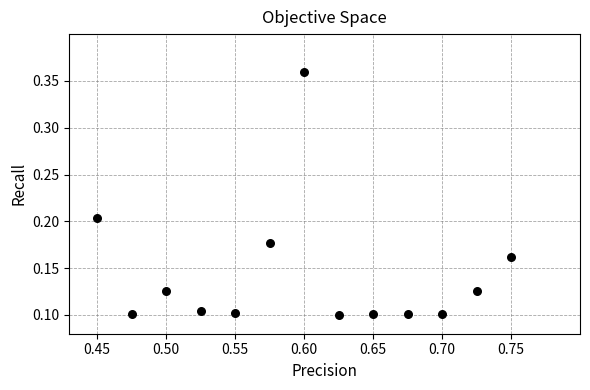

What is the range of Y values (max minus min)?

0.3